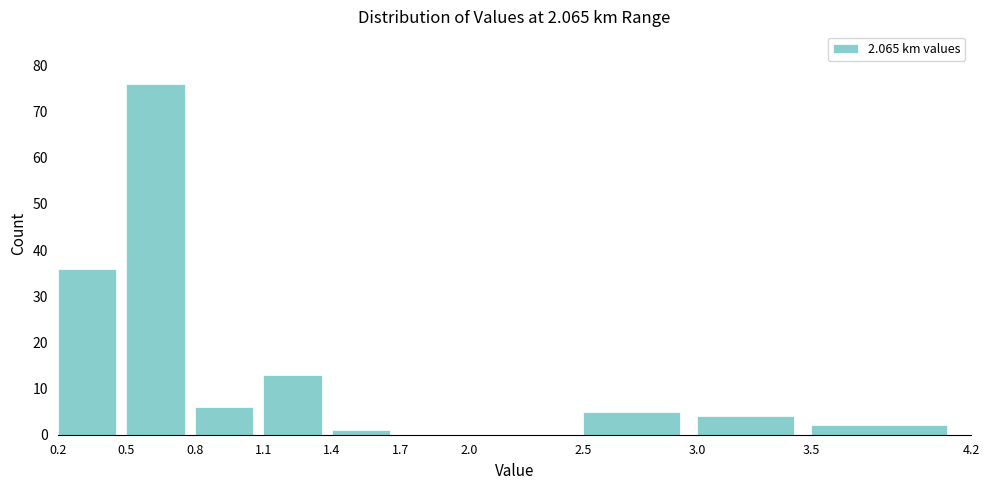

Reading left to right, list every bar in this chart as the range it spans on the x-axis followed by its height. The values are not printed on the chart, so give them approximately, as read against the axis.

0.2 to 0.5: 36
0.5 to 0.8: 76
0.8 to 1.1: 6
1.1 to 1.4: 13
1.4 to 1.7: 1
1.7 to 2.0: 0
2.0 to 2.5: 0
2.5 to 3.0: 5
3.0 to 3.5: 4
3.5 to 4.2: 2